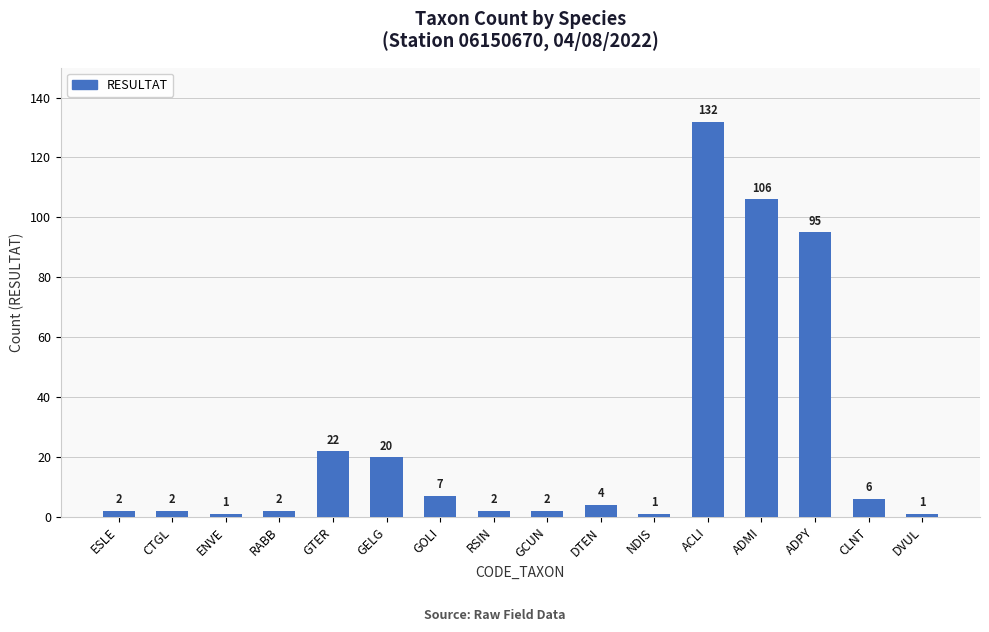

Which has a higher value, CTGL or DTEN?

DTEN